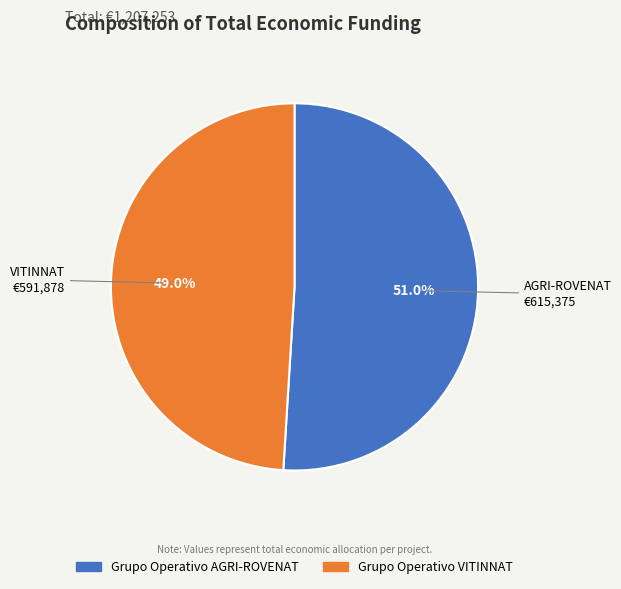

How many slices are in this pie chart?

2